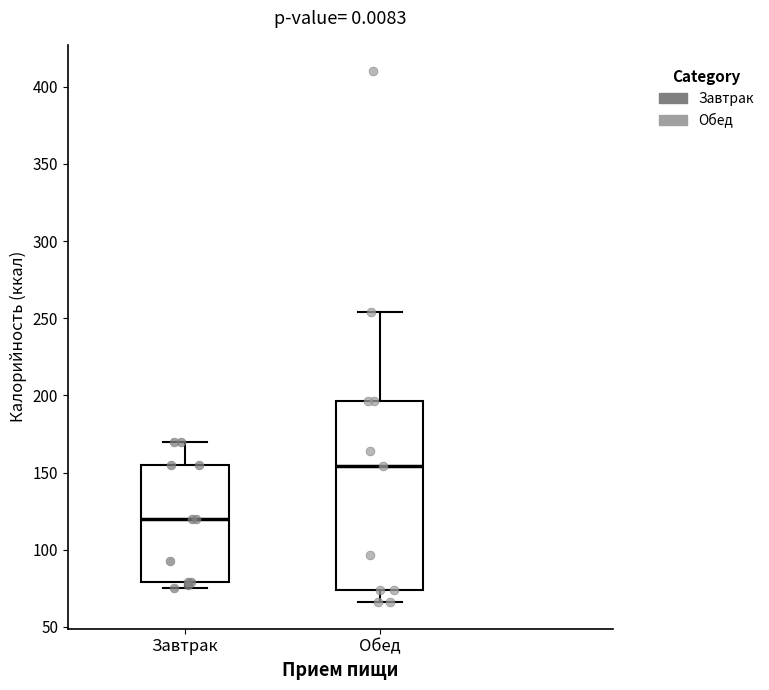

Reading left to right, read every box against the y-axis: the position of its median line, the range the box covers, and the ends of its whiskers. The values are not printed on the chart, so give them approximately, as read against the axis.

Завтрак: median 120, box 80 to 155, whiskers 75 to 170
Обед: median 155, box 75 to 195, whiskers 65 to 255